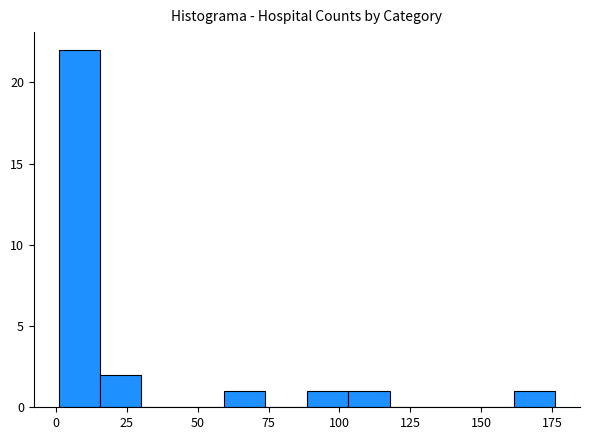

Read against the x-axis, roughly where is the centre of the tallest bar?

10